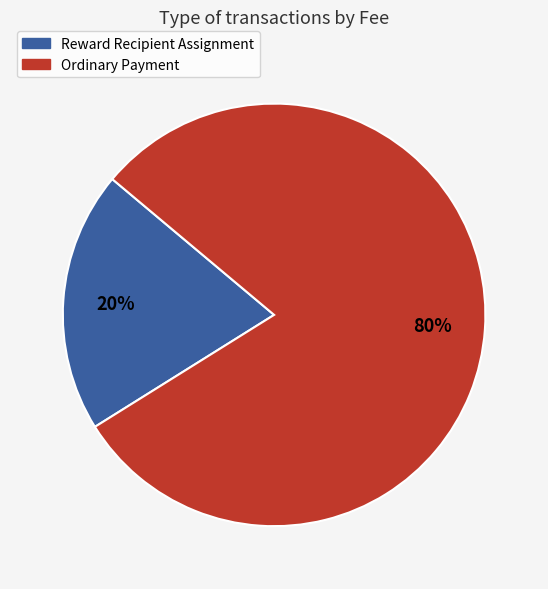

Count the number of slices in the pie.

2